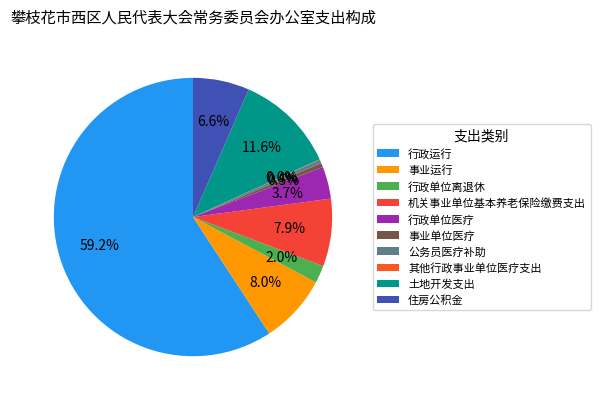

Which category has the biggest portion of the pie?

行政运行